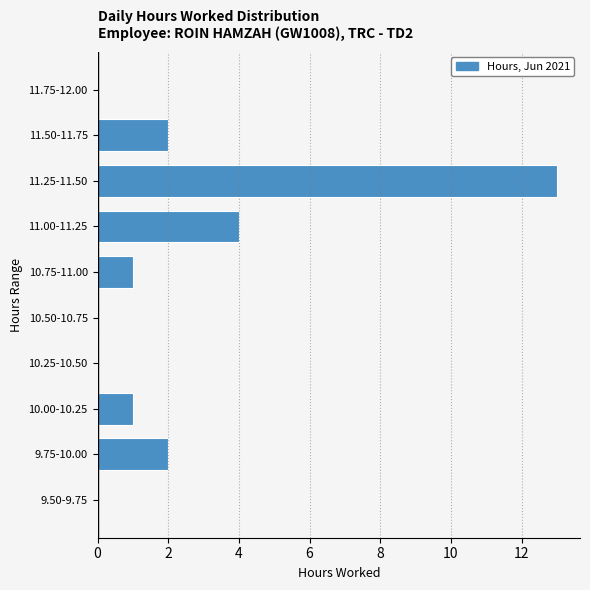

Reading bottom to top, extract all data points from this chart.

9.50-9.75=0	9.75-10.00=2	10.00-10.25=1	10.25-10.50=0	10.50-10.75=0	10.75-11.00=1	11.00-11.25=4	11.25-11.50=13	11.50-11.75=2	11.75-12.00=0